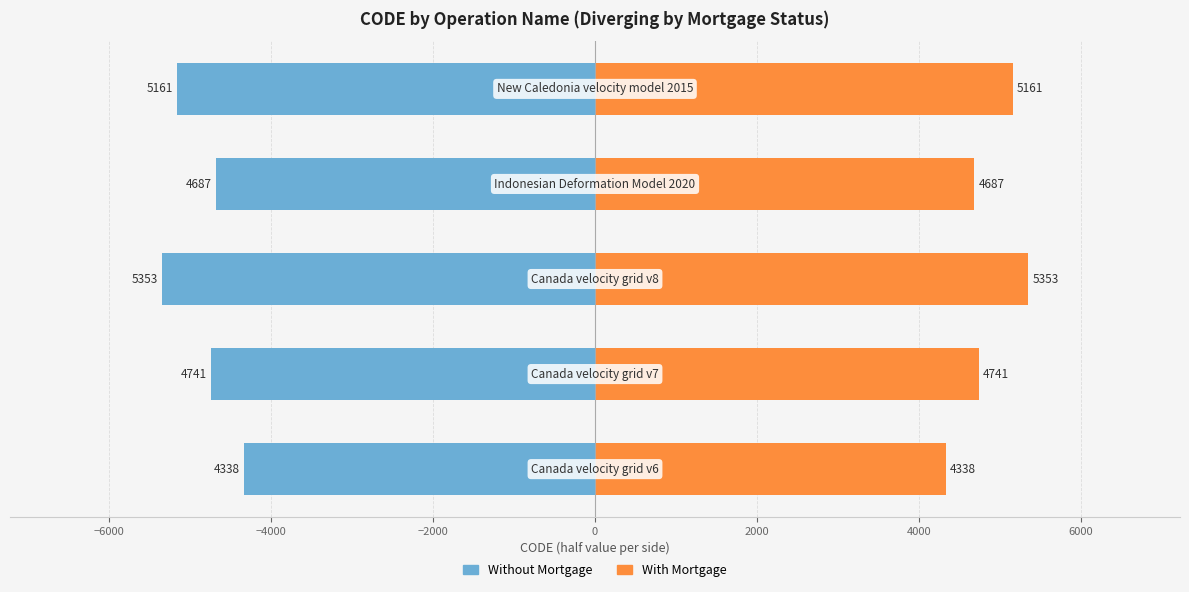

What is the difference between the maximum and second lowest values in the With Mortgage series?

666.0